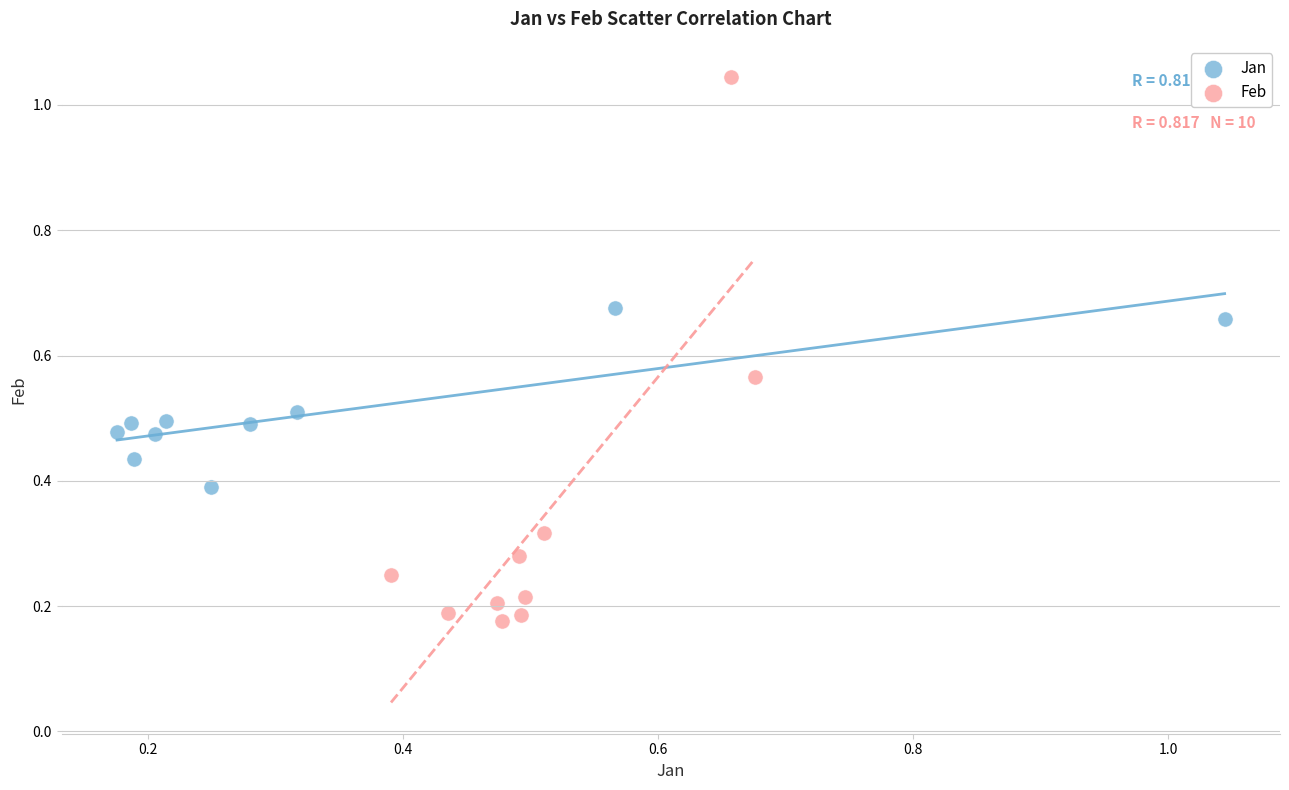

Which series contains the highest Y value?

Feb